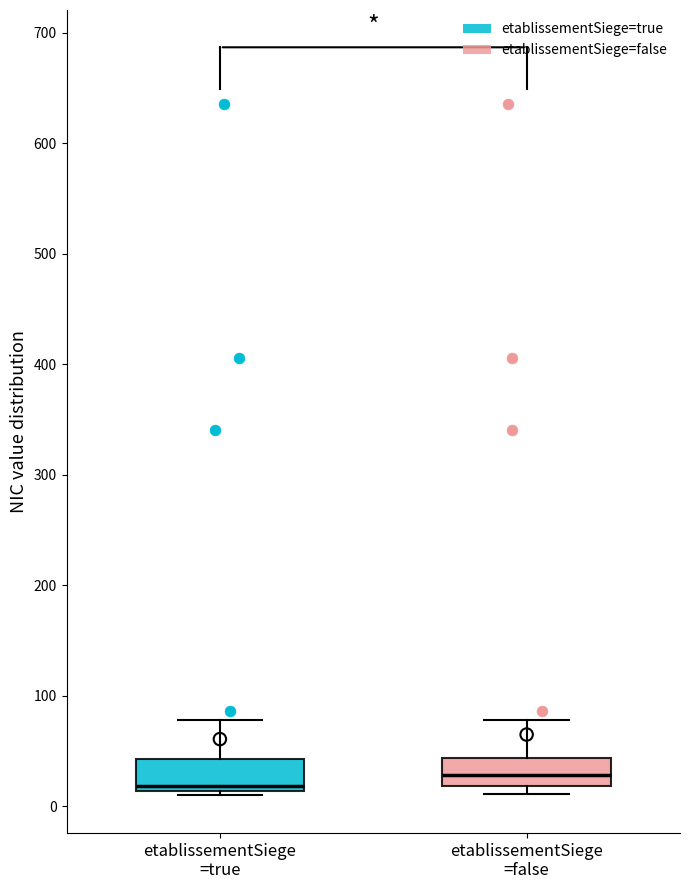

Where does the median line of the box for etablissementSiege =true sit on the y-axis? The values are not printed on the chart, so give them approximately, as read against the axis.

20